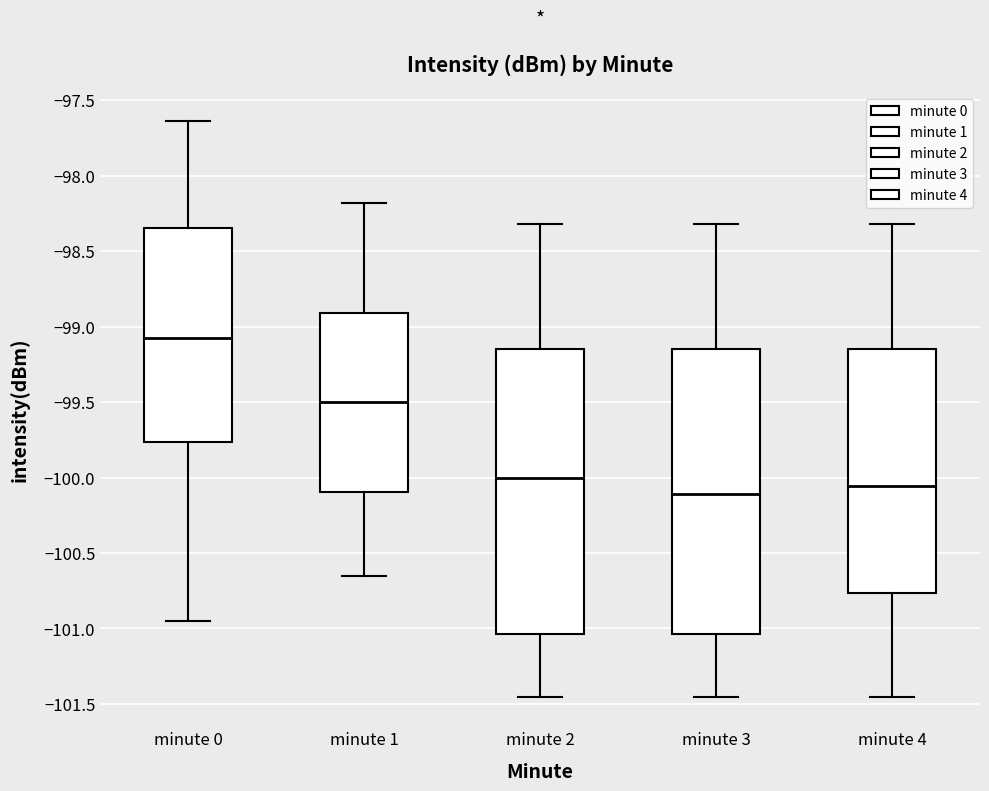

Which box's median line is the highest?

minute 0